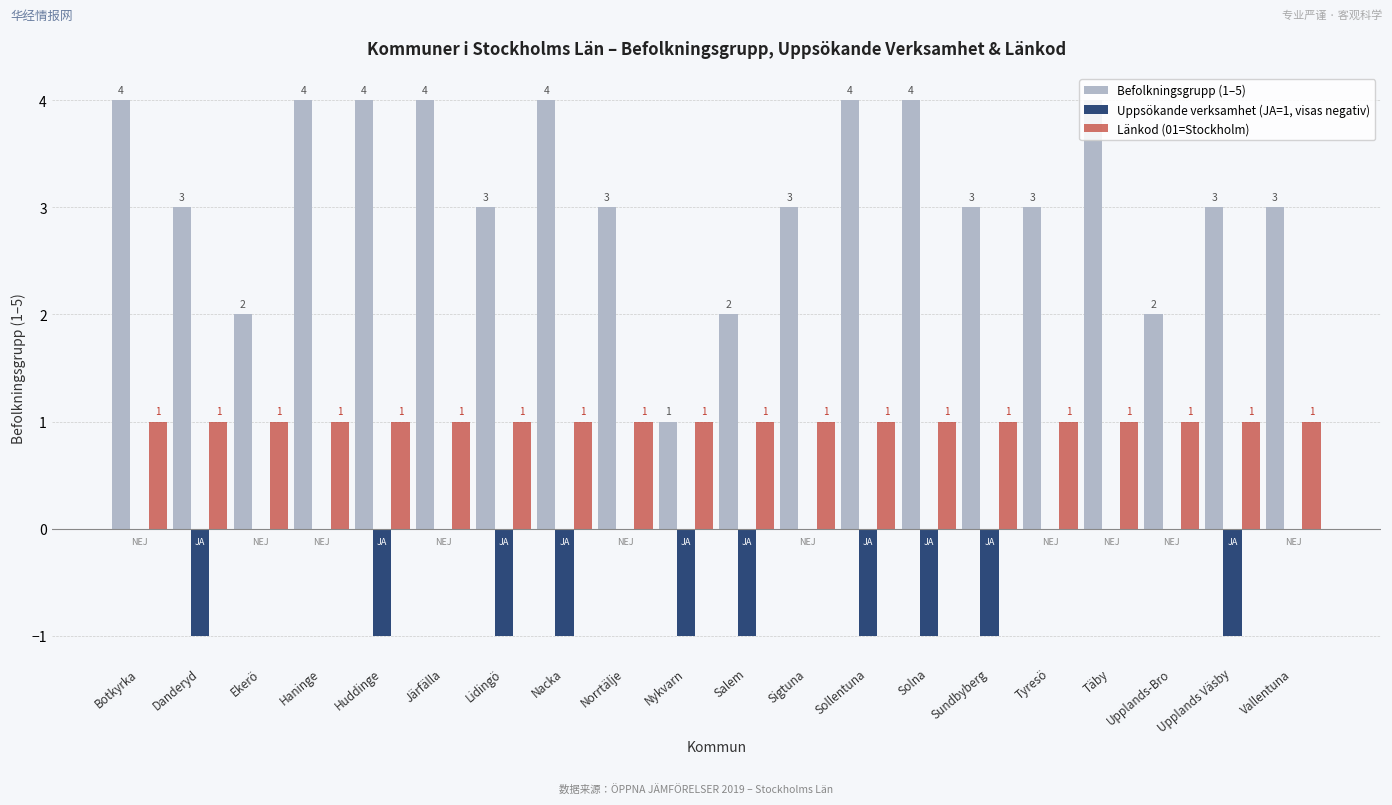

What is the total value across all series at Haninge?

5